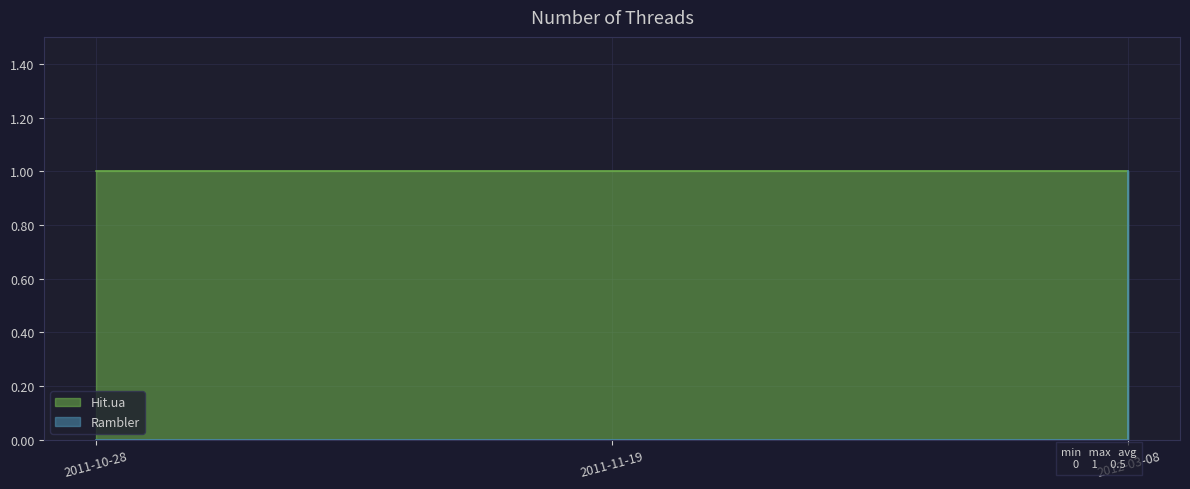

What is the greatest value displayed?

1